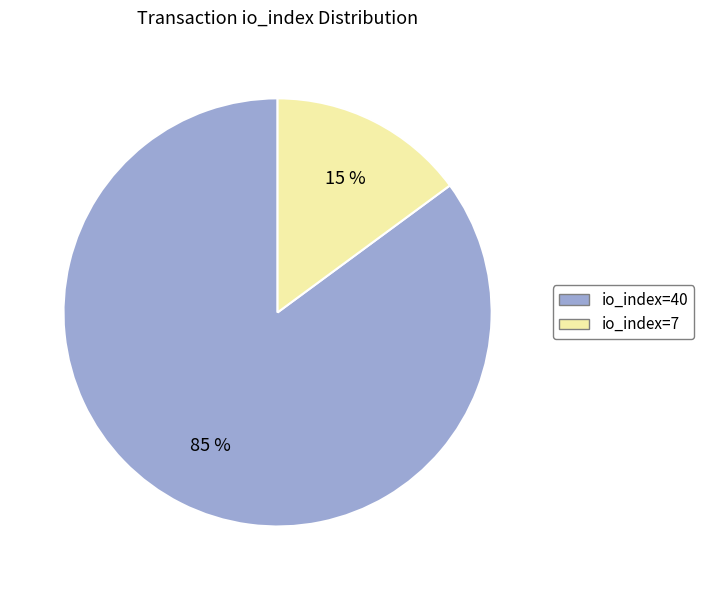

Count the number of slices in the pie.

2